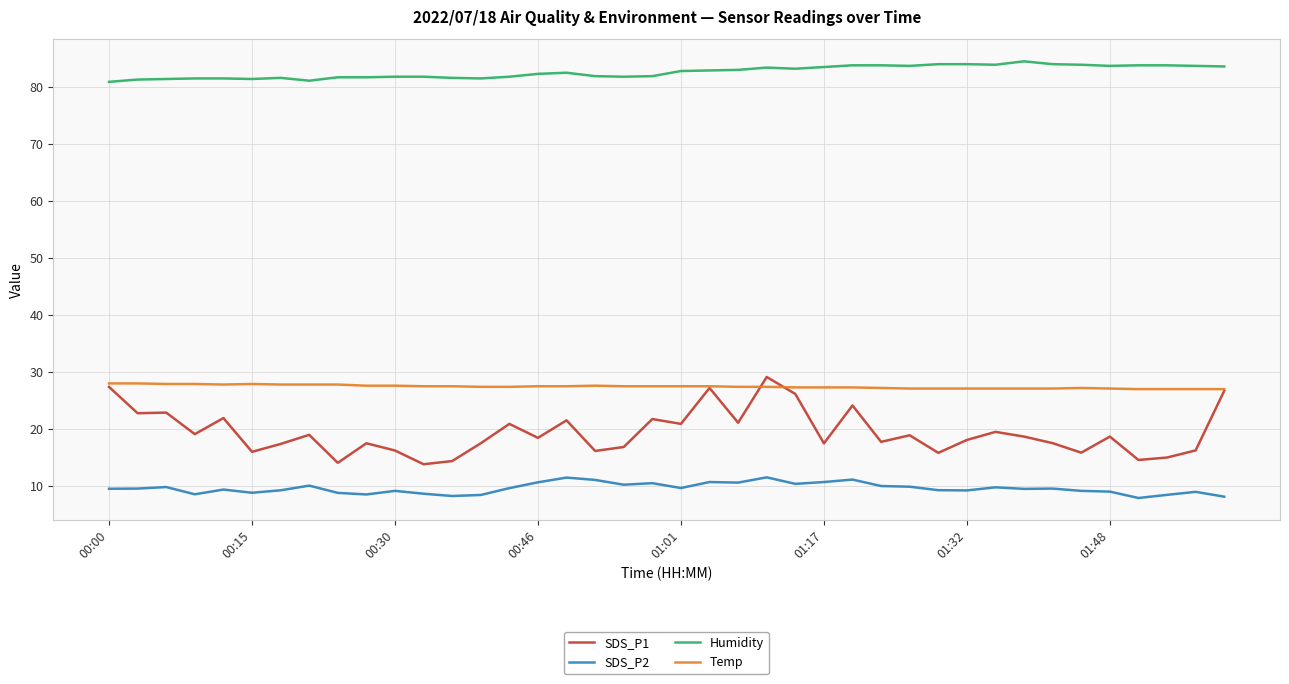

True or false: Humidity and Temp cross at least once.

False